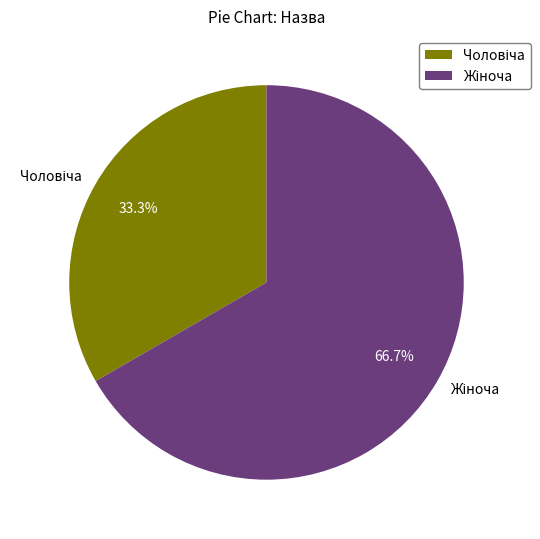

Is there a majority slice in this chart?

Yes